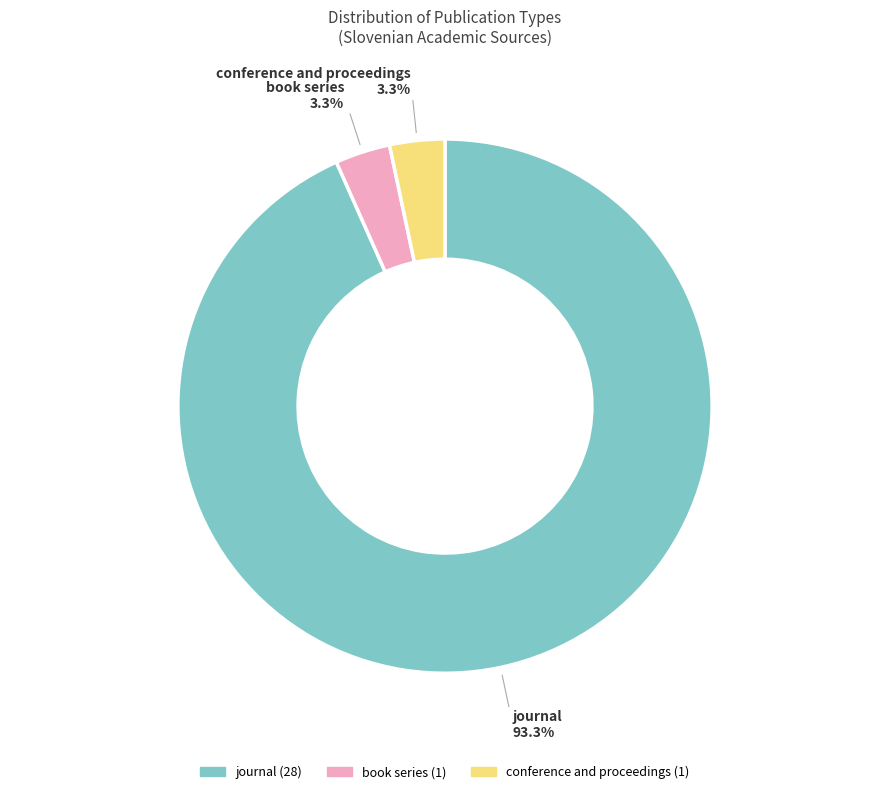

To the nearest percent, what is the average slice percentage?

33%